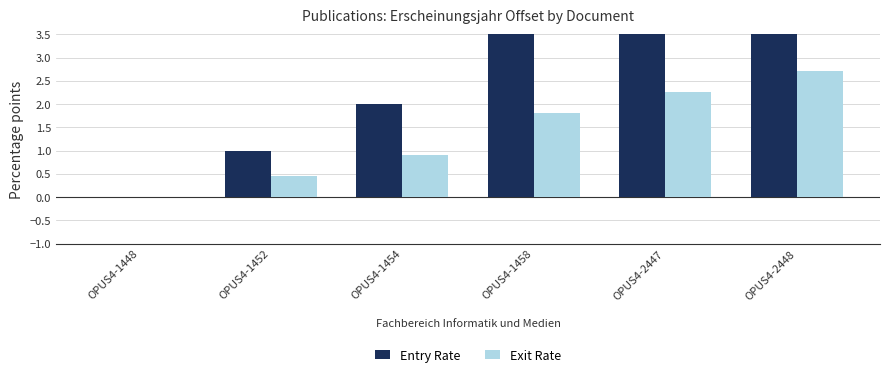

Where is Exit Rate nearest to the value 1?

OPUS4-1454